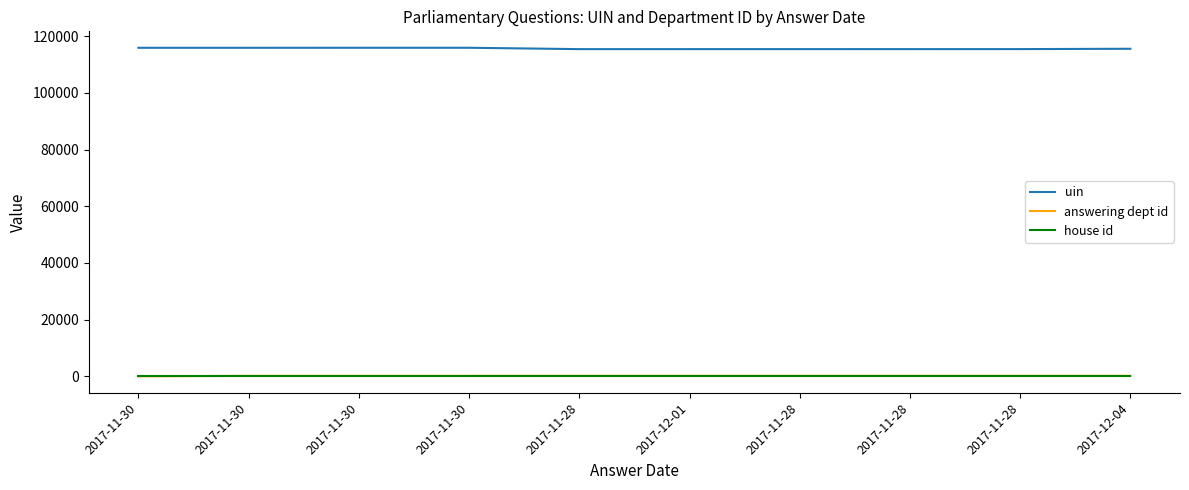

What is the lowest value of the house id series?

1